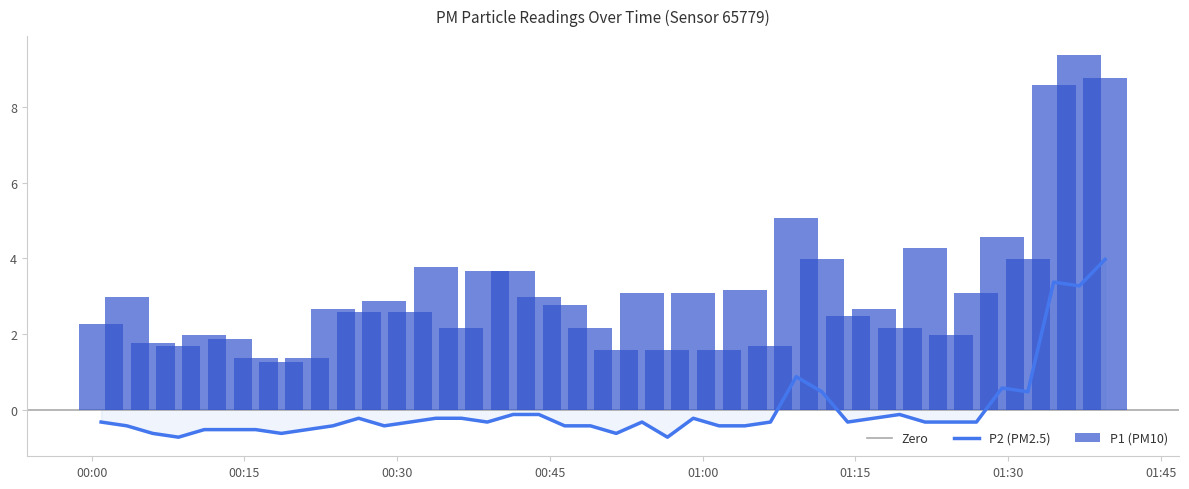

What is the maximum value shown in the chart?

9.4